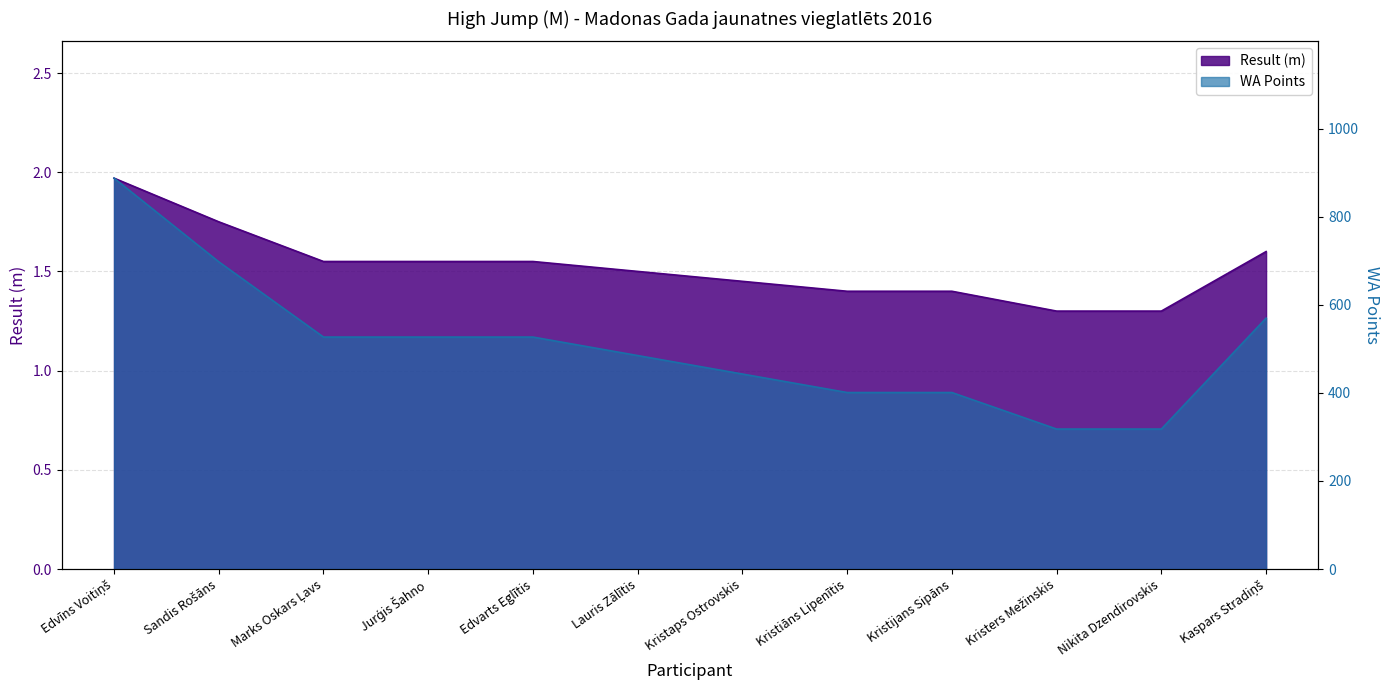

Which category has the highest value in the WA Points series?

Edvīns Voitiņš